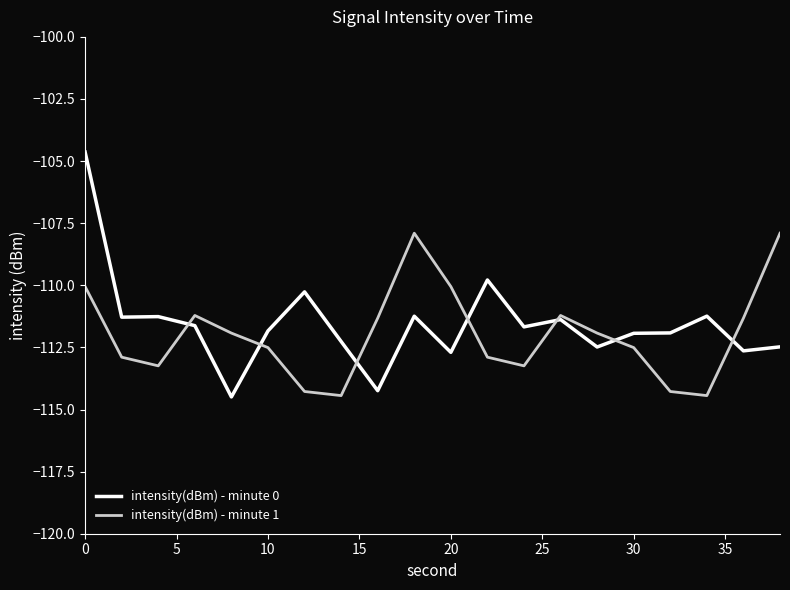

What is the difference between the maximum and minimum values in the intensity(dBm) - minute 0 series?

9.9